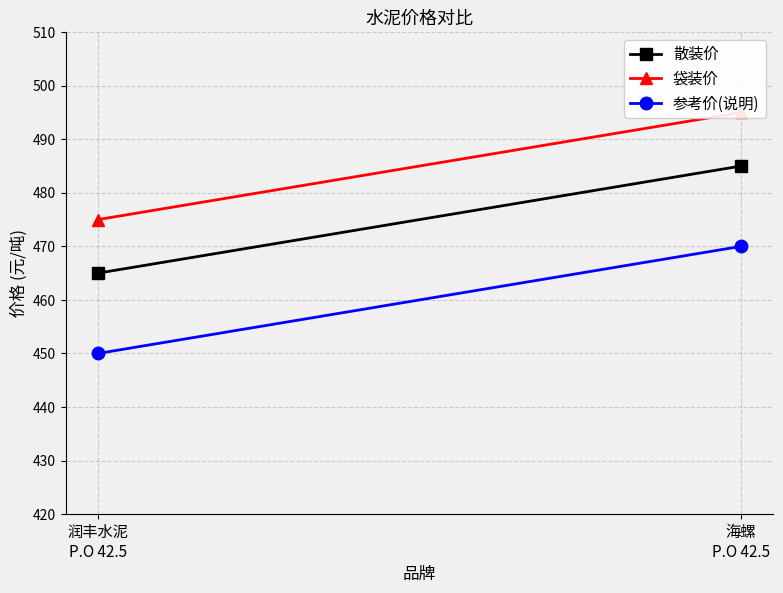

The 散装价 series shows 485 at 海螺
P.O 42.5. True or false?

True